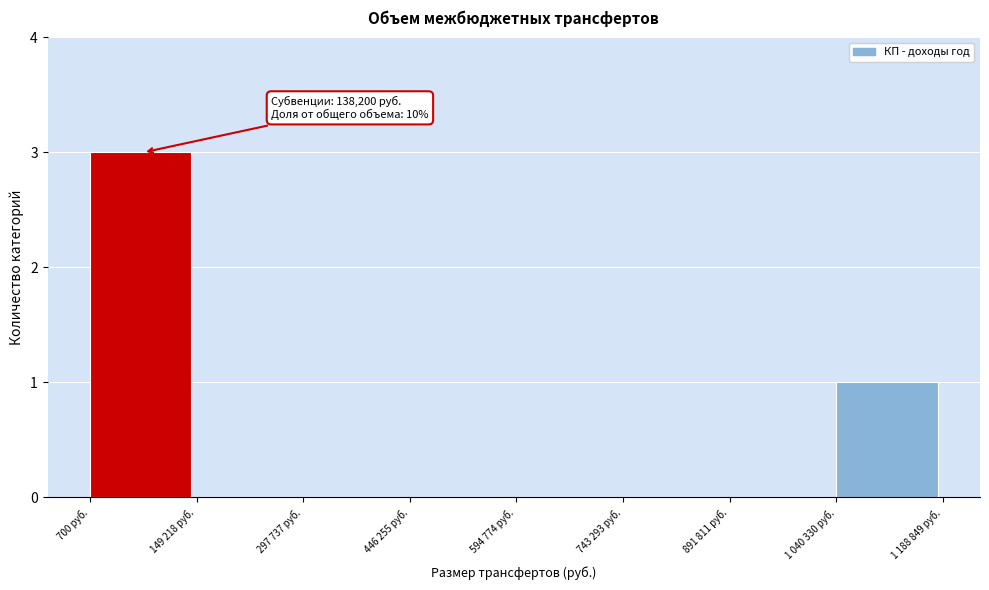

Reading left to right, list all the values displayed in this chart.

700 руб.=3	149 218 руб.=0	297 737 руб.=0	446 255 руб.=0	594 774 руб.=0	743 293 руб.=0	891 811 руб.=0	1 040 330 руб.=1